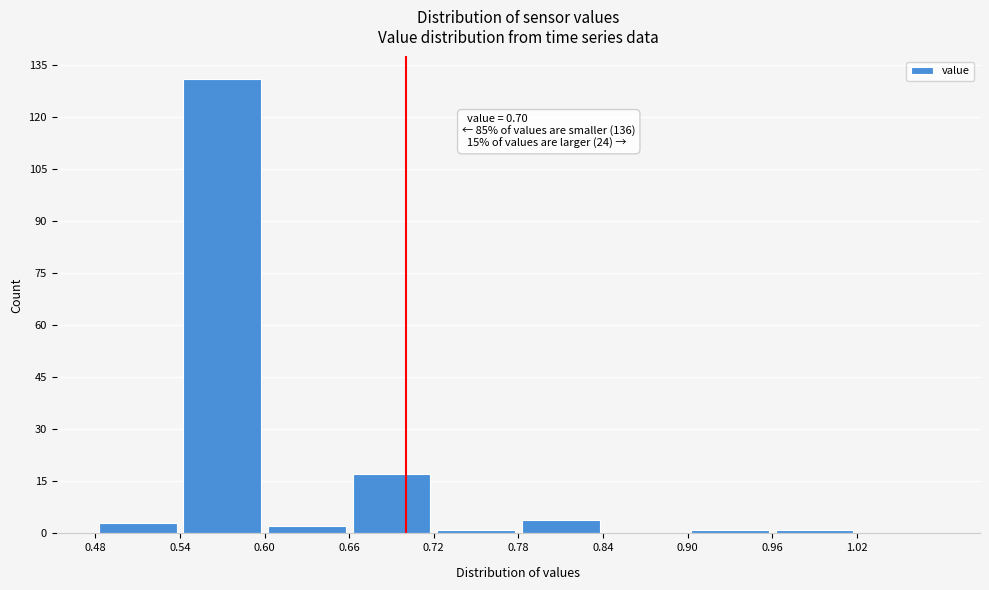

Which range on the x-axis has the tallest bar?

0.54 to 0.60